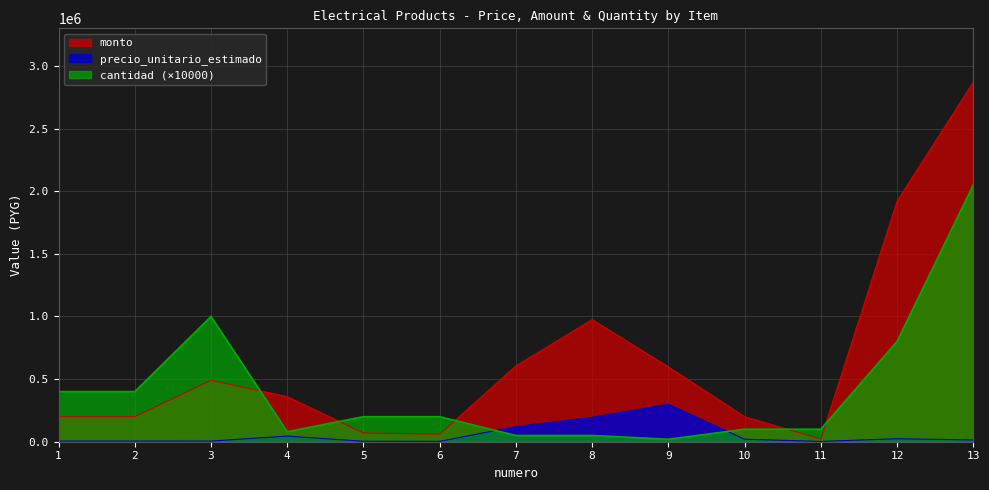

Which has a higher value, 13 or 3?

13